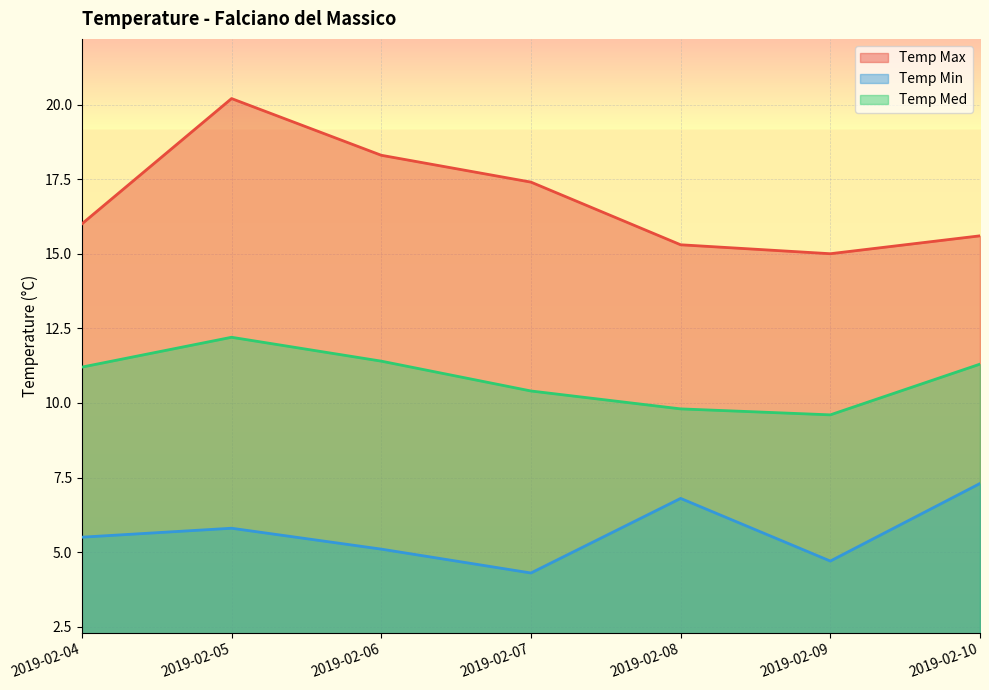

Which series has the largest total across all categories?

Temp Max